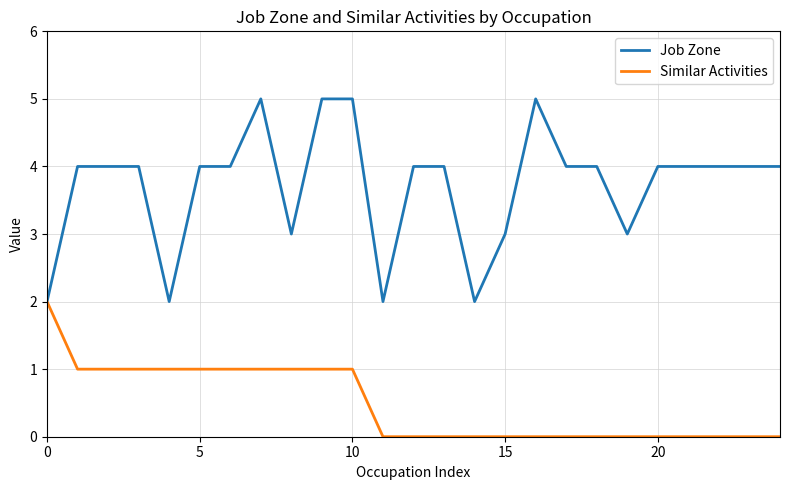

Which series has the largest total across all categories?

Job Zone